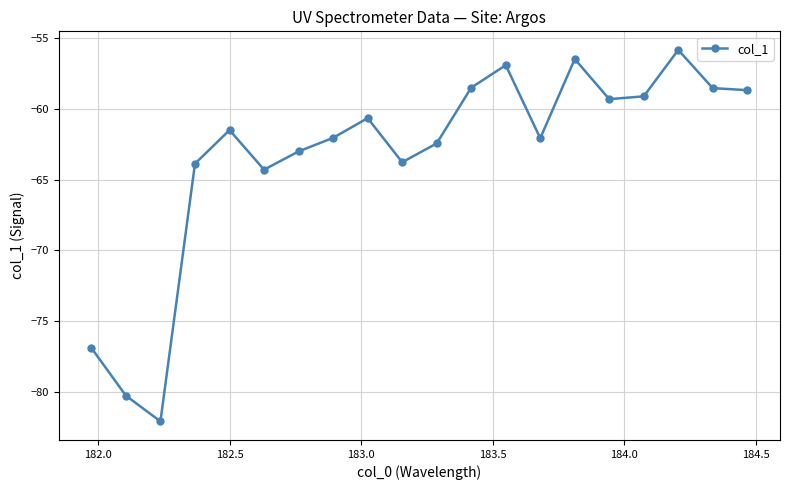

What is the greatest value displayed?

-55.8